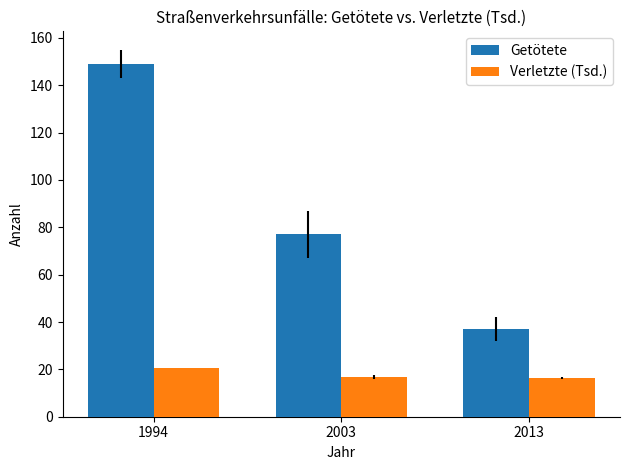

What is the difference between the maximum and minimum values in the Getötete series?

112.0